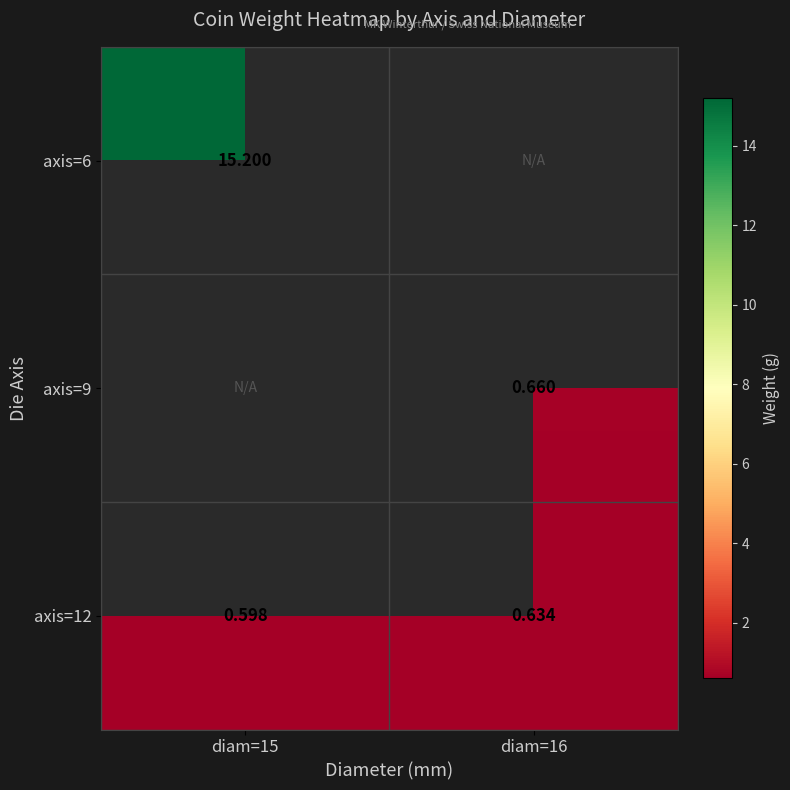

True or false: axis=9 has a value of 0.3 at diam=16.

False